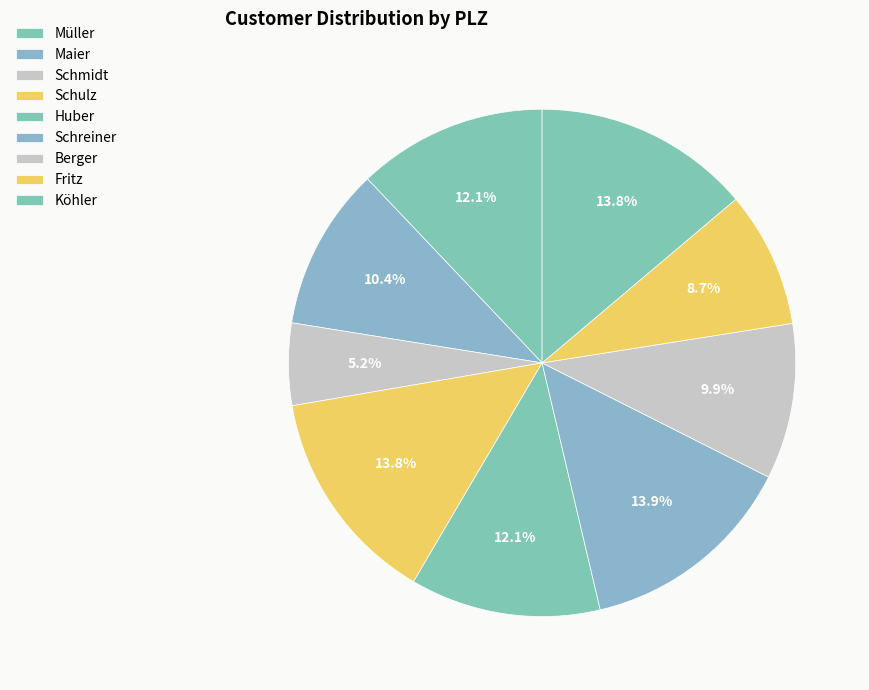

Combined, what portion of the pie is Köhler and Maier?

24.2%